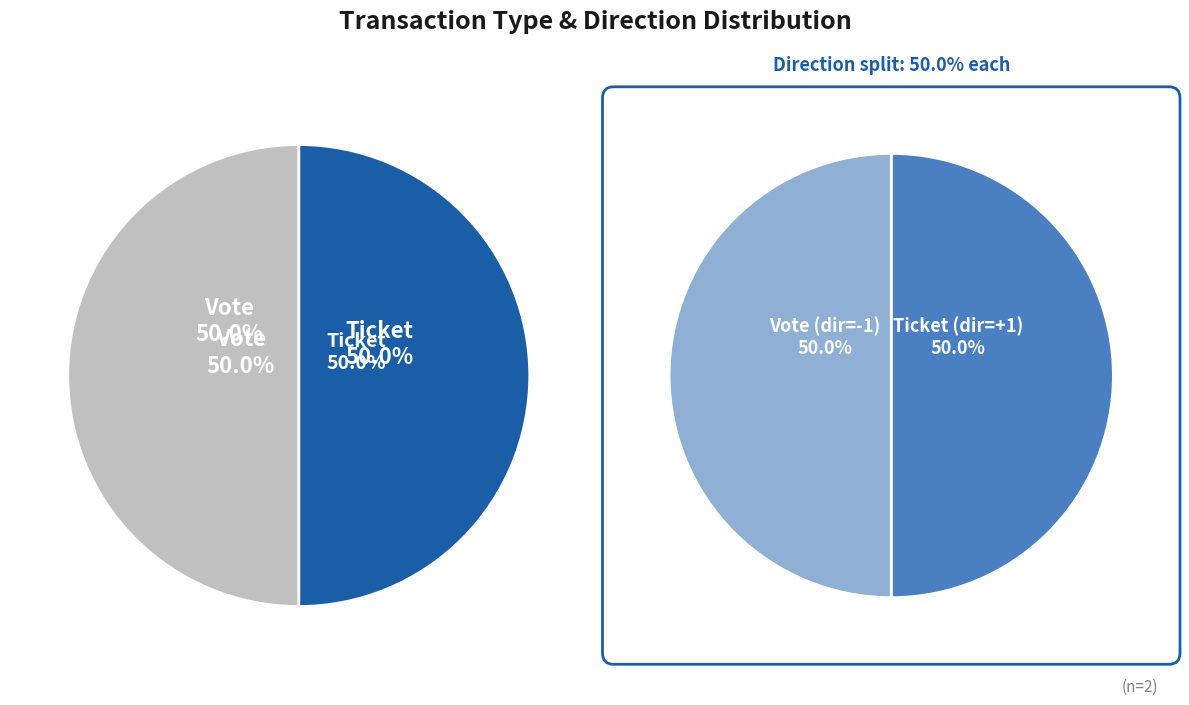

Which category has the biggest portion of the pie?

Vote